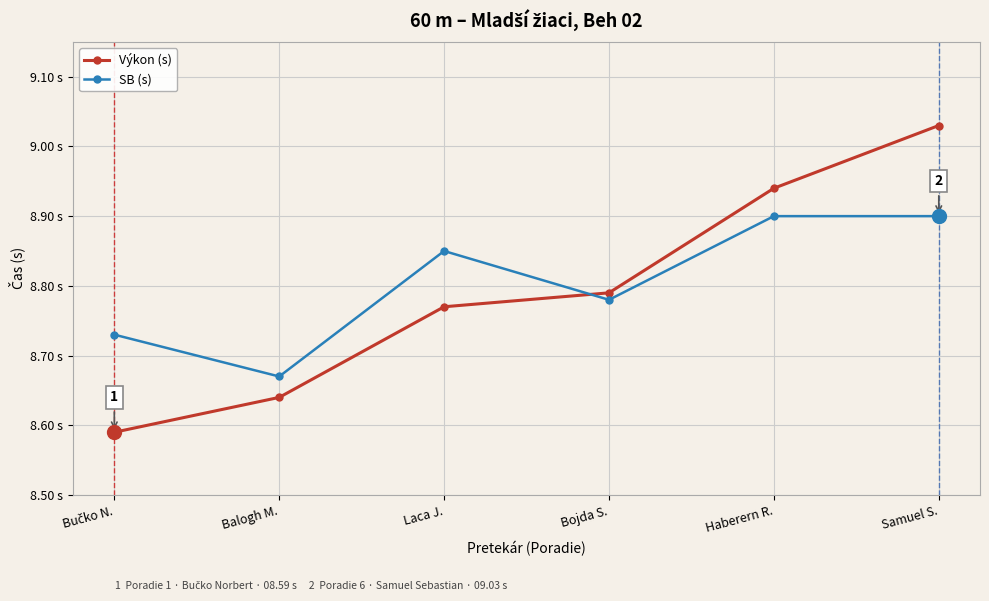

Is it true that SB (s) equals 8.7 at Bučko N.?

True